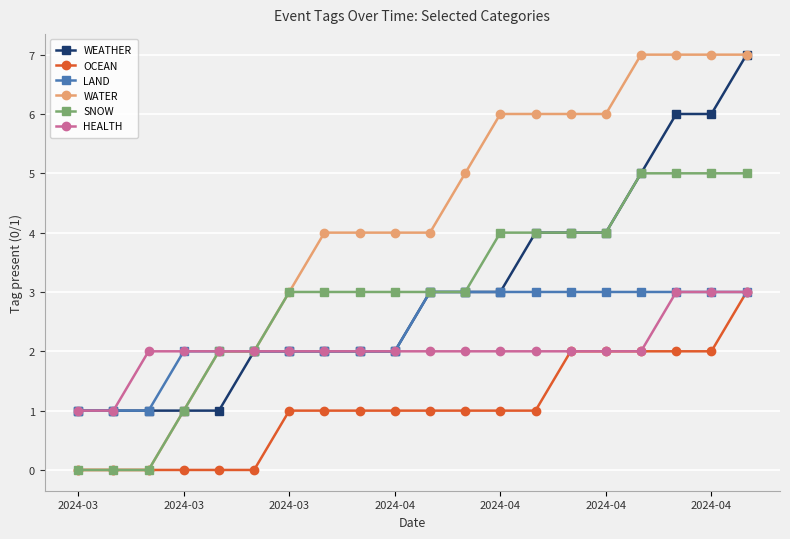

Which series has the widest spread of values?

WATER